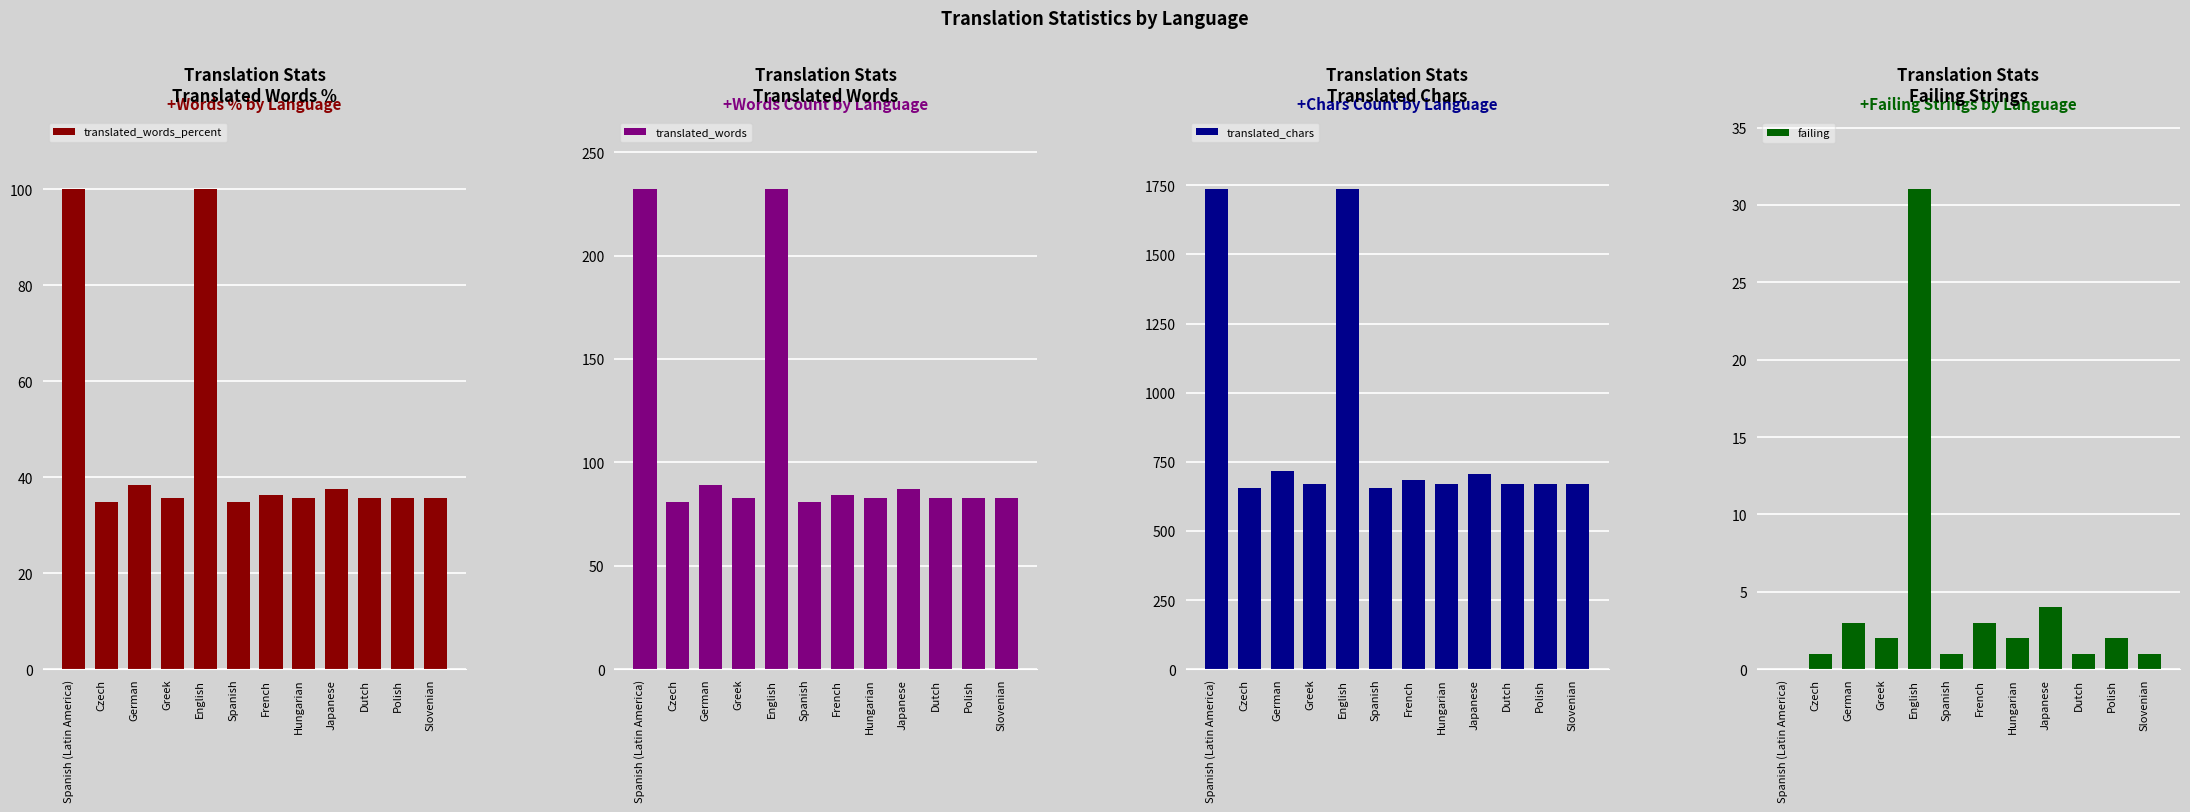

Which label corresponds to the smallest value in the chart?

Spanish (Latin America)